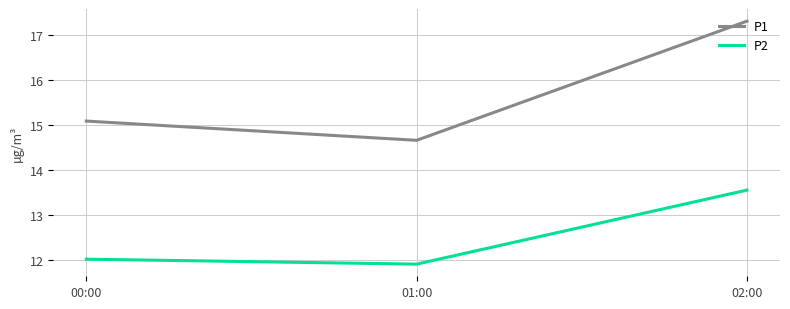

What are all the series names shown in the legend?

P1, P2